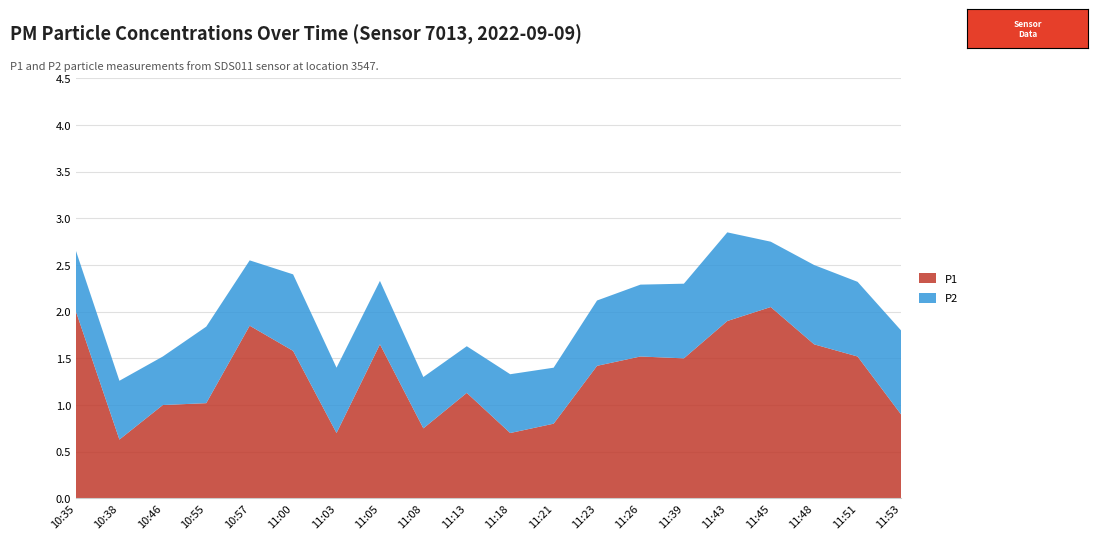

Reading left to right, what are all the values shown in this chart?

P1: 10:35=2.0	10:38=0.6	10:46=1.0	10:55=1.0	10:57=1.9	11:00=1.6	11:03=0.7	11:05=1.6	11:08=0.8	11:13=1.1	11:18=0.7	11:21=0.8	11:23=1.4	11:26=1.5	11:39=1.5	11:43=1.9	11:45=2.0	11:48=1.6	11:51=1.5	11:53=0.9
P2: 10:35=0.7	10:38=0.6	10:46=0.5	10:55=0.8	10:57=0.7	11:00=0.8	11:03=0.7	11:05=0.7	11:08=0.6	11:13=0.5	11:18=0.6	11:21=0.6	11:23=0.7	11:26=0.8	11:39=0.8	11:43=0.9	11:45=0.7	11:48=0.8	11:51=0.8	11:53=0.9